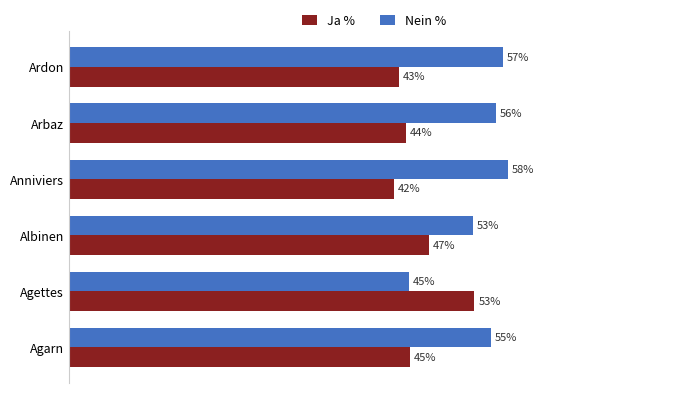

Which series changed the most between Agettes and Arbaz?

Nein %